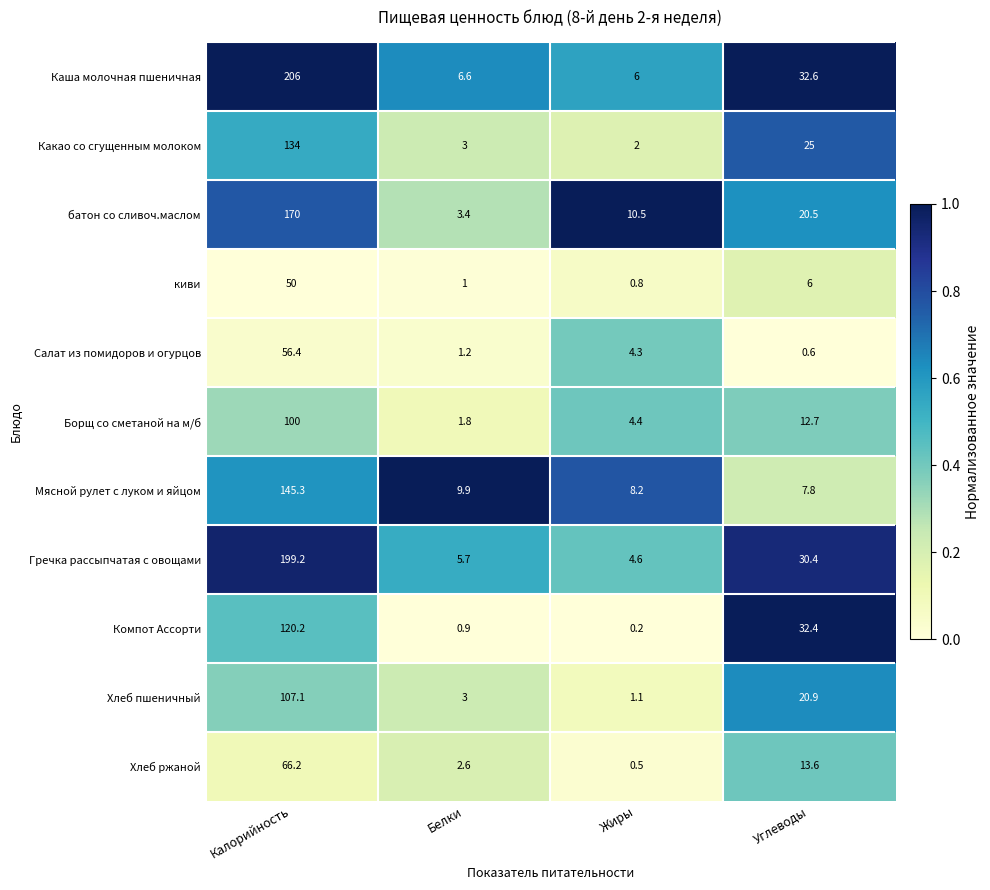

What is the difference between the maximum and minimum values in the Борщ со сметаной на м/б series?

98.2